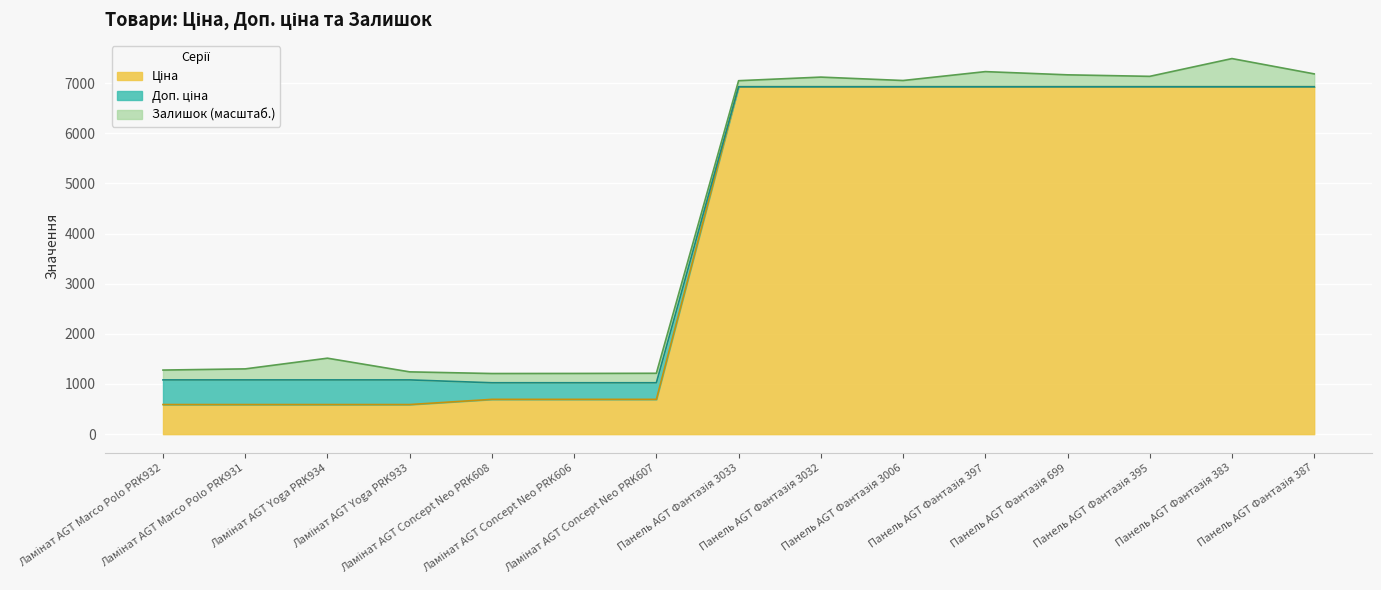

True or false: Доп. ціна and Ціна intersect in this chart.

False